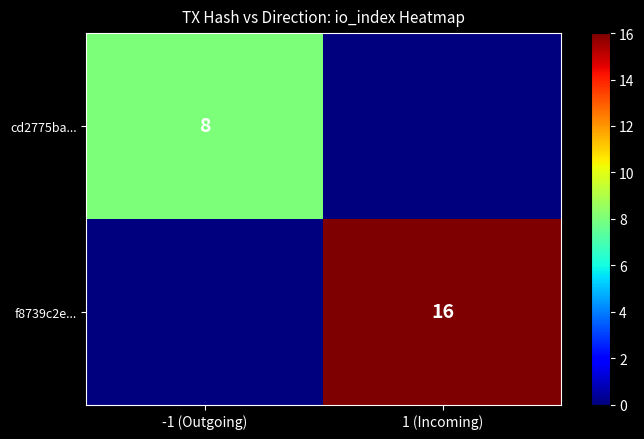

The f8739c2e... series shows 16 at 1 (Incoming). True or false?

True